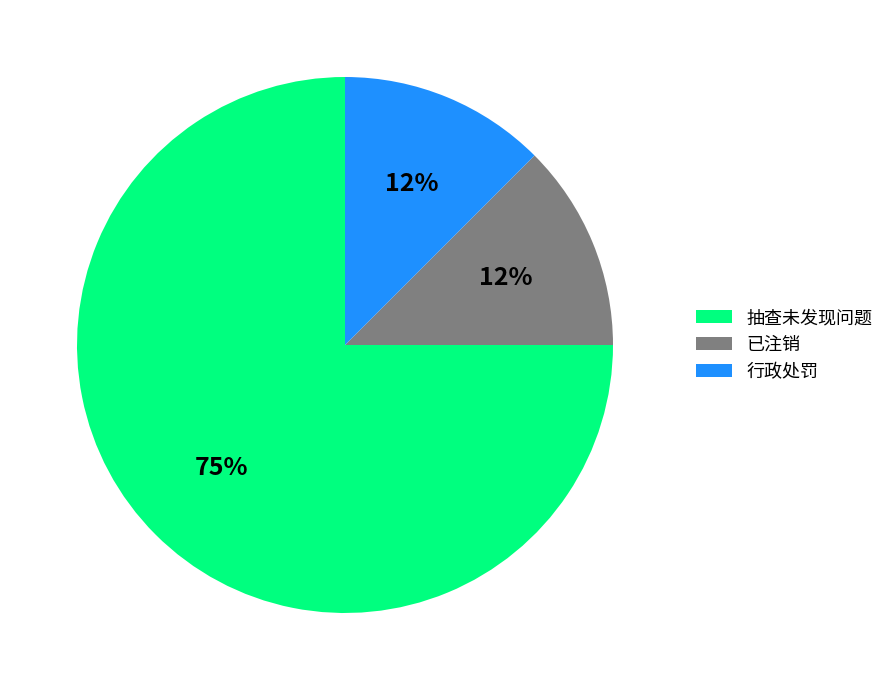

Count the number of slices in the pie.

3